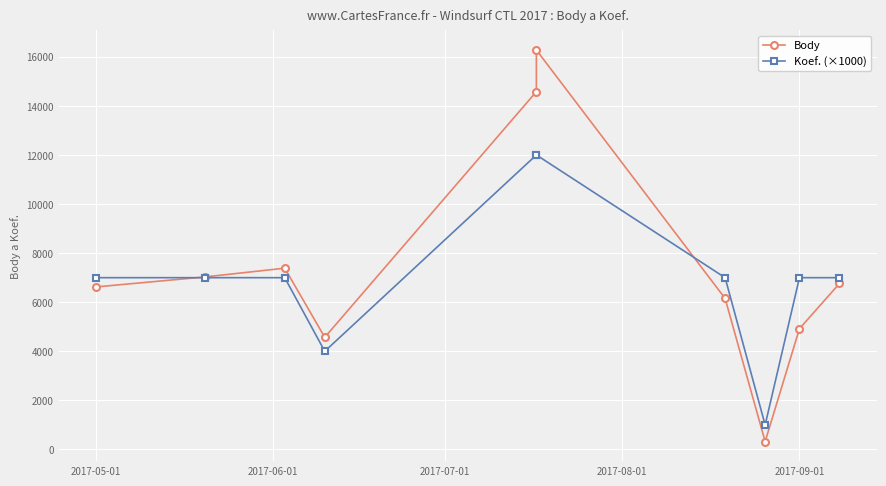

Is it true that Koef. (×1000) equals 2665 at 2017-09-01?

False